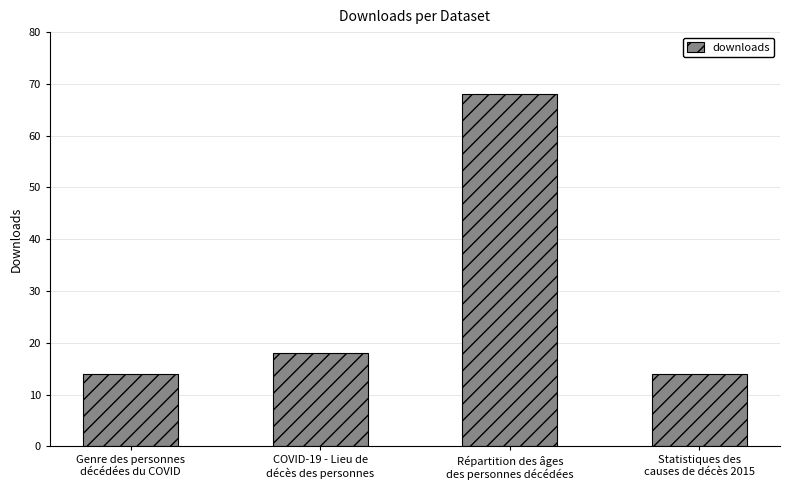

Are the bars grouped side by side (vs. stacked)?

No